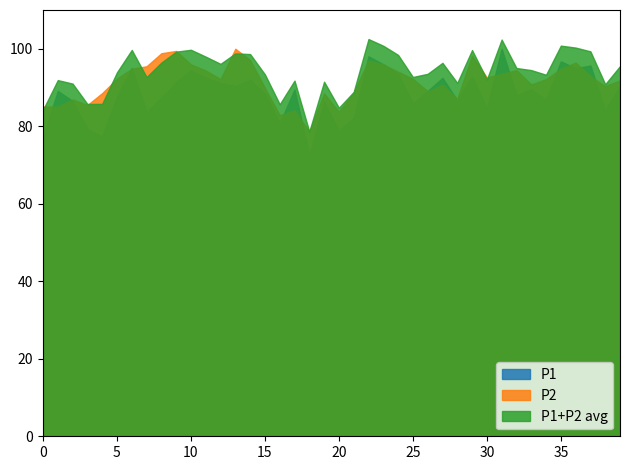

Which series has the widest spread of values?

P1